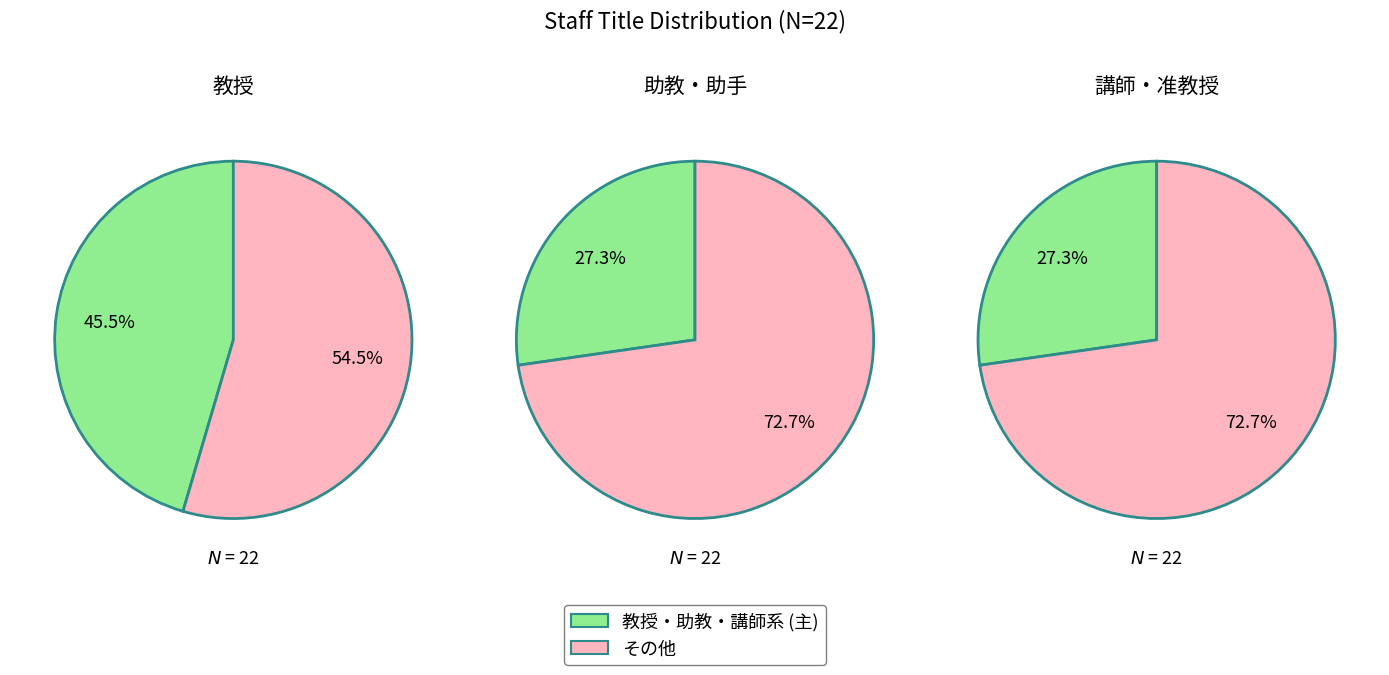

How many slices are in this pie chart?

6